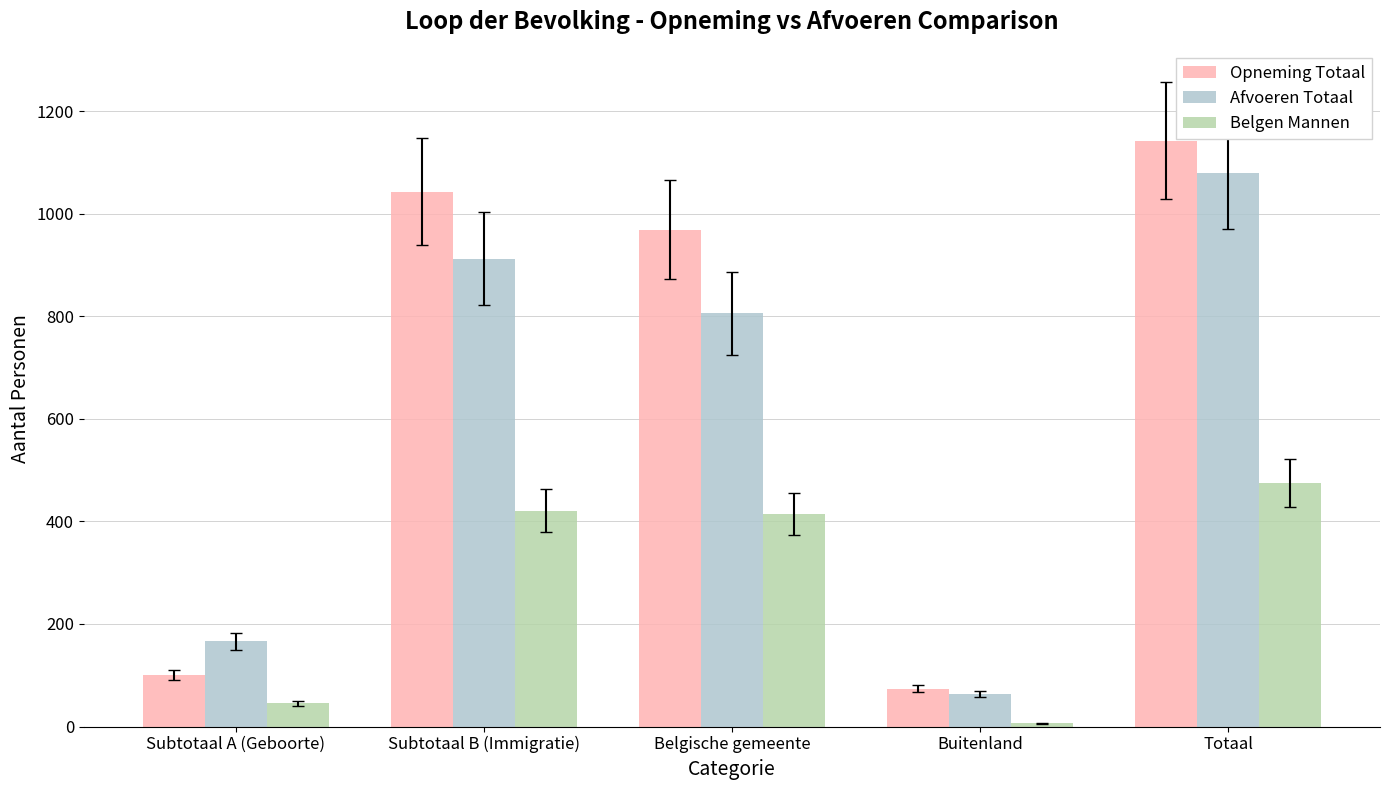

The value of Afvoeren Totaal at Belgische gemeente is 806. True or false?

True